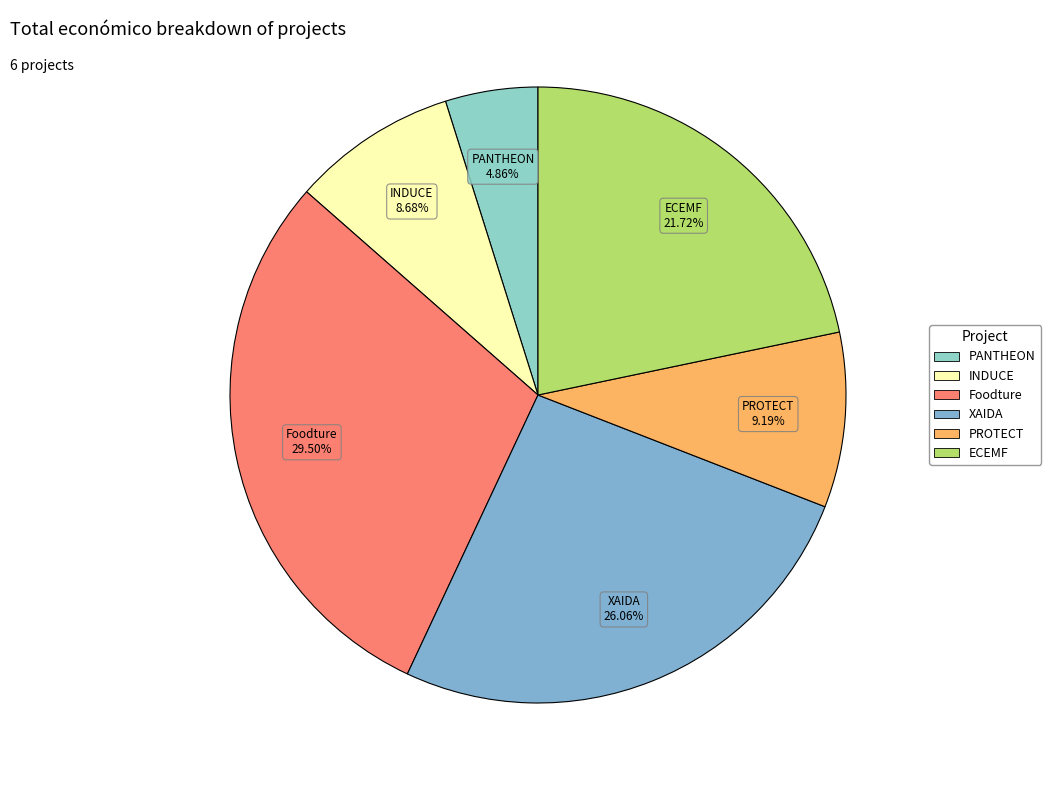

Is INDUCE the majority of the pie?

No